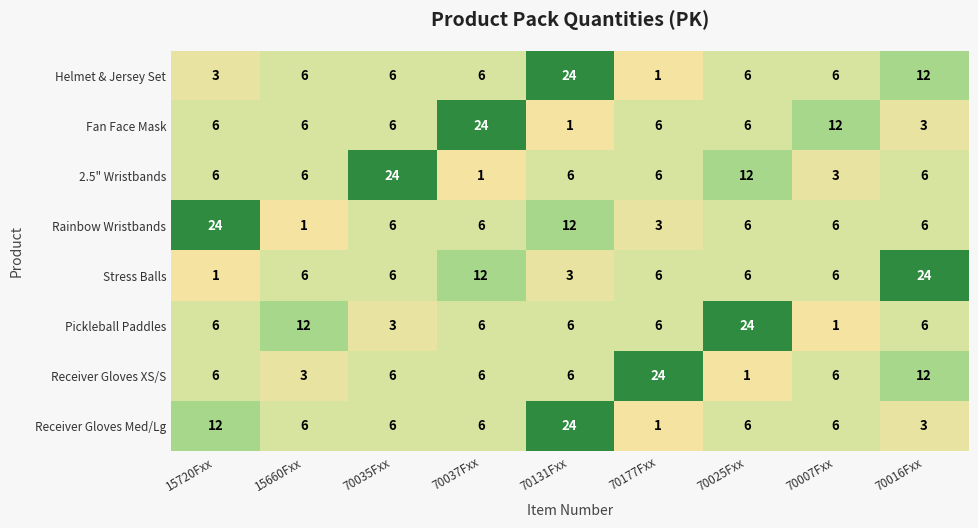

At how many categories does at least one series exceed 23?

7